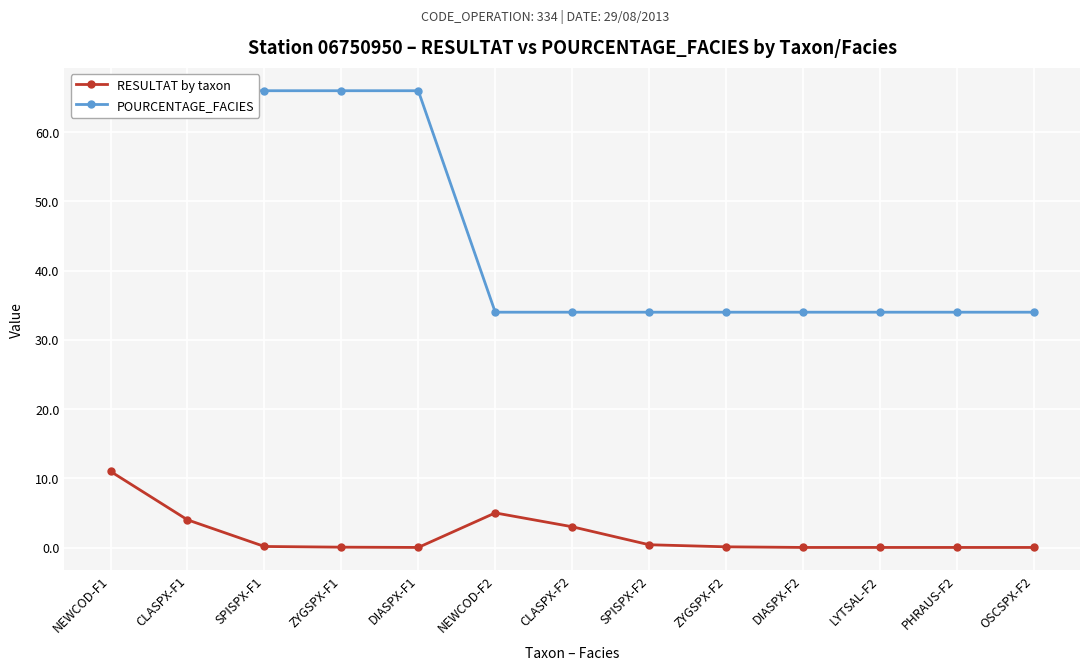

True or false: POURCENTAGE_FACIES and RESULTAT by taxon cross at least once.

False